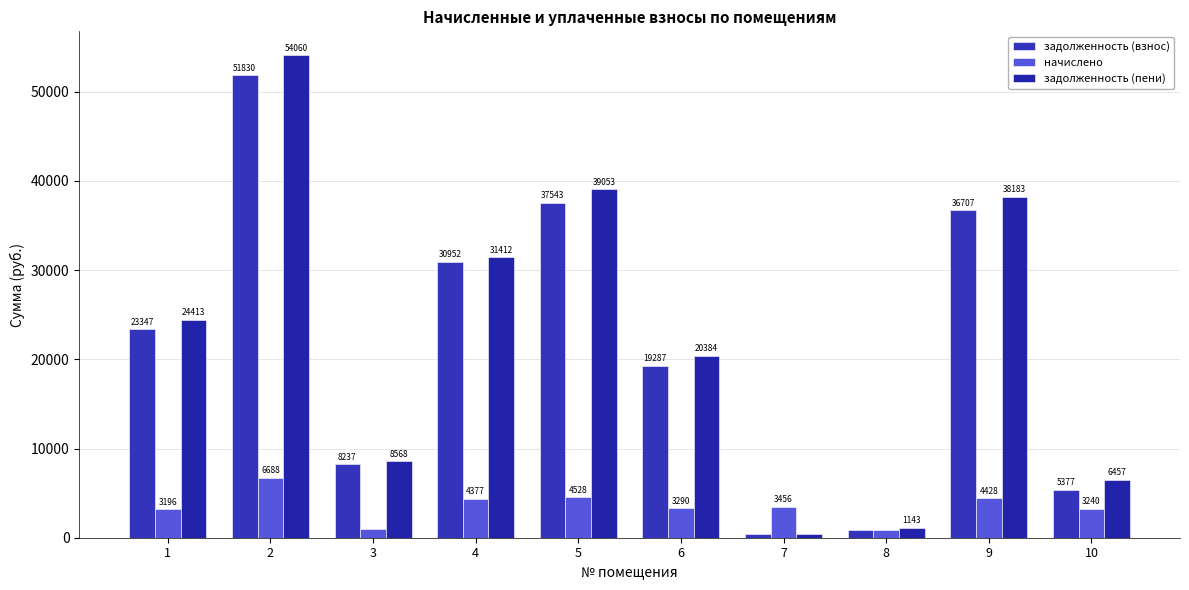

The value of задолженность (взнос) at 2 is 70739.4. True or false?

False